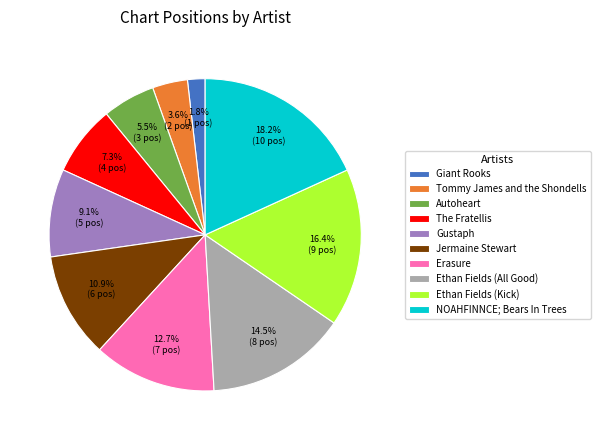

What percentage is the The Fratellis slice, to the nearest percent?

7%